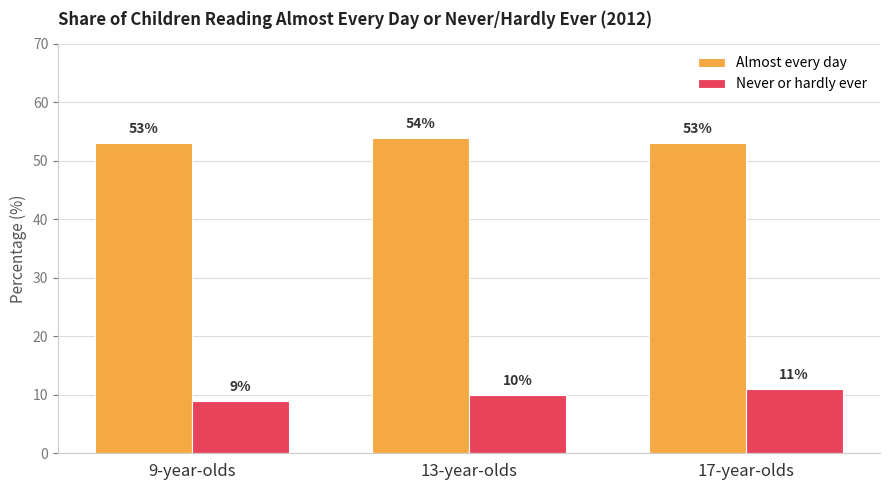

True or false: Almost every day has a value of 73 at 17-year-olds.

False